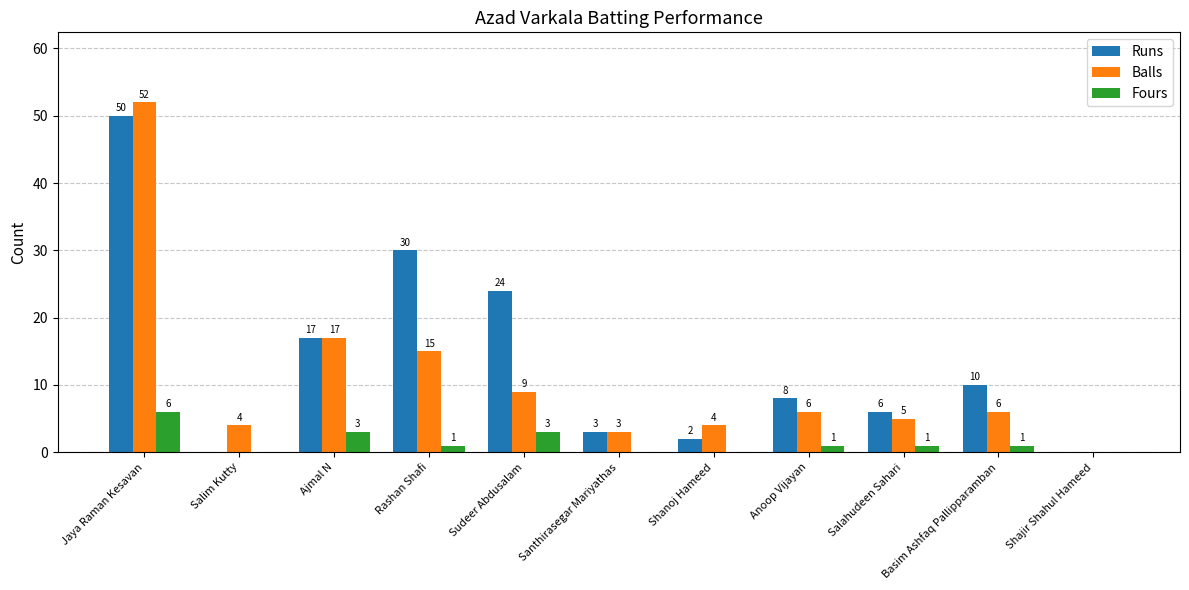

Does the chart contain stacked bars?

No